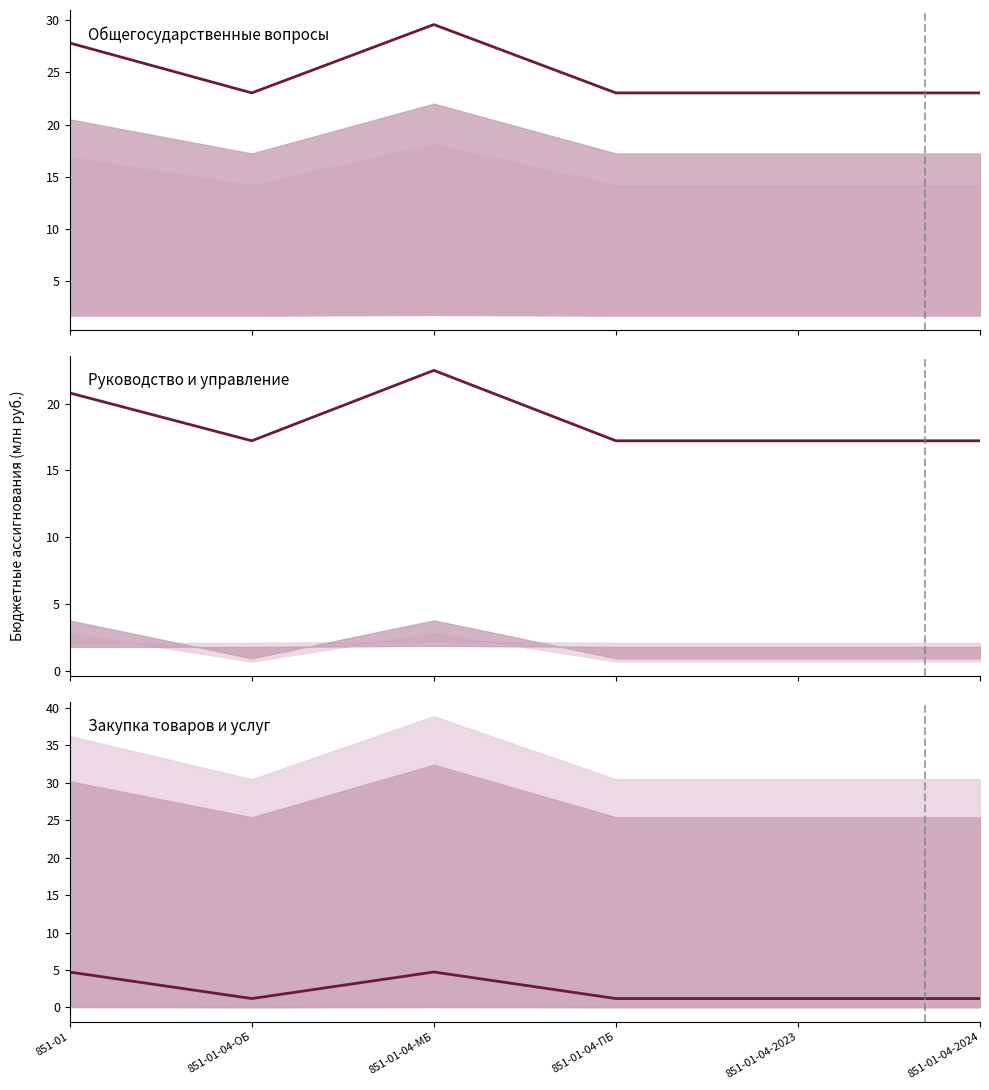

At how many categories does at least one series exceed 8?

6